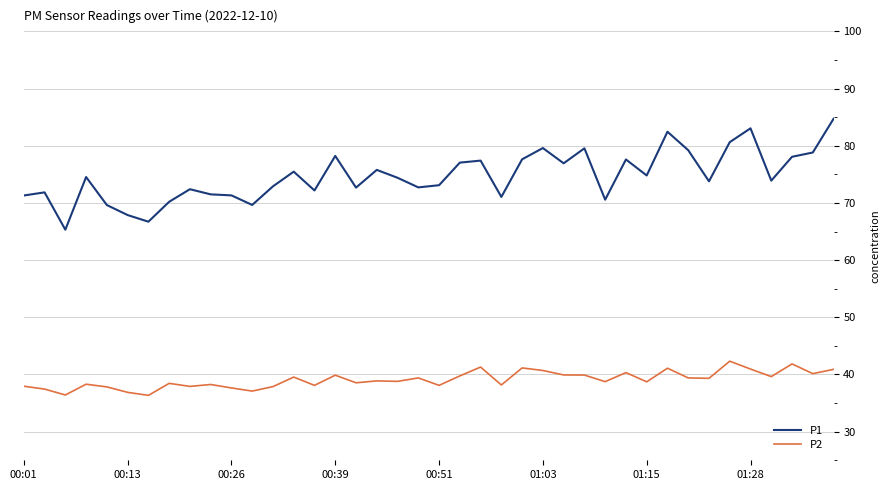

Which series has the widest spread of values?

P1